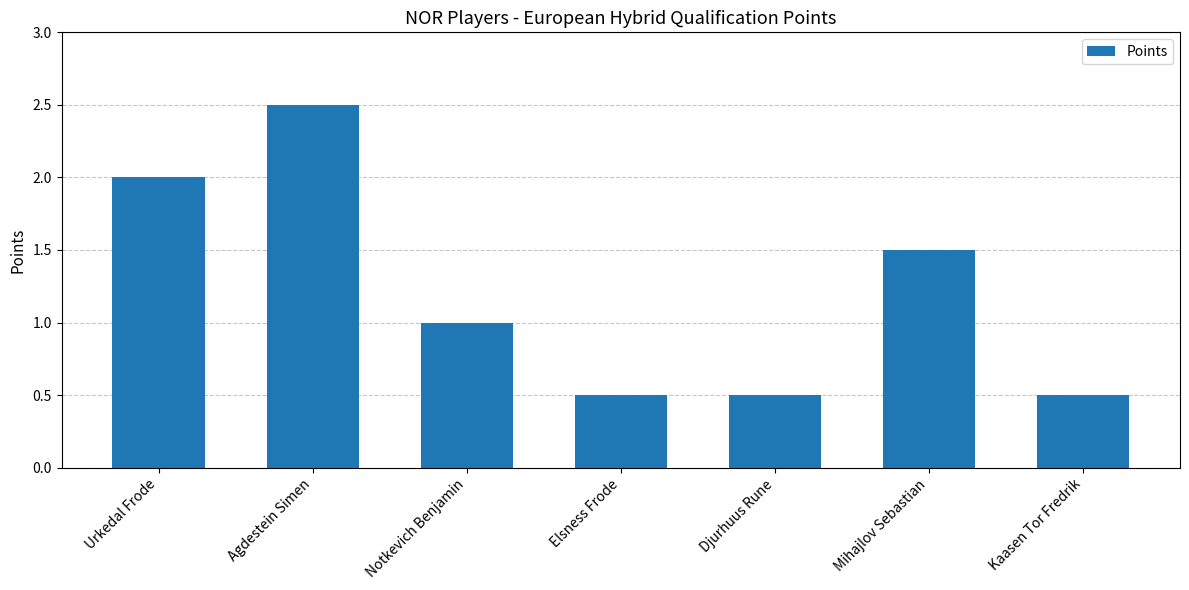

How many bars are there in total?

7